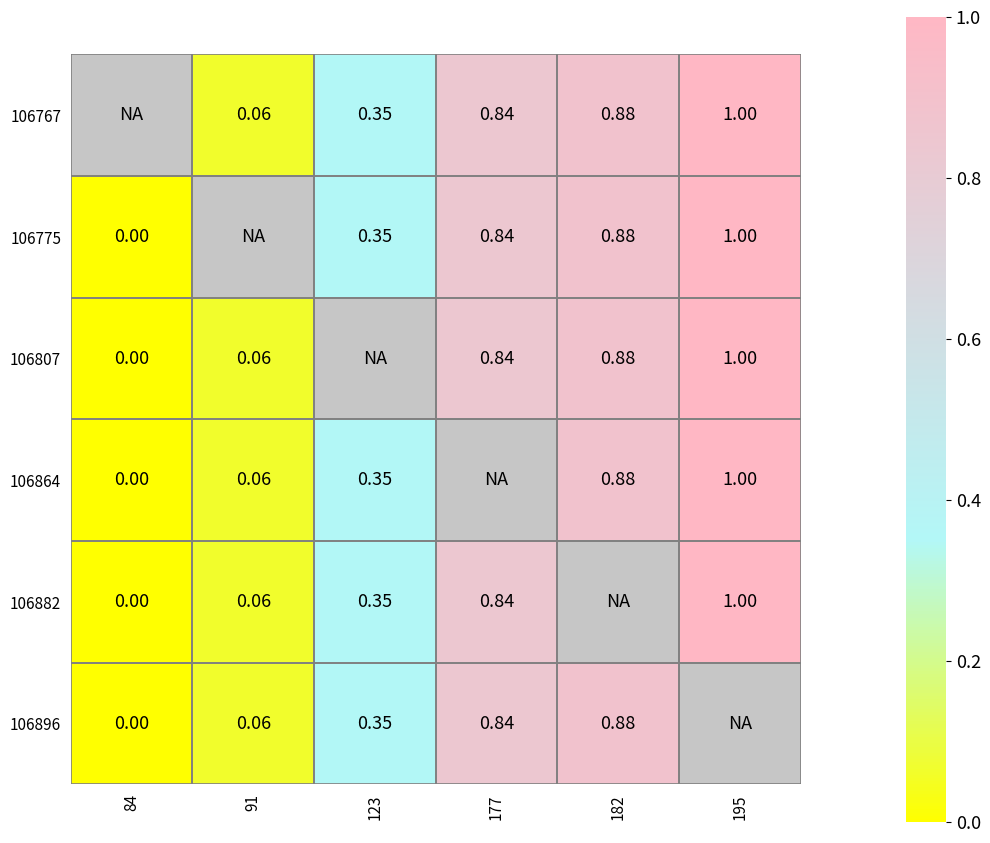

Is it true that 106807 equals 1.0 at 195?

True